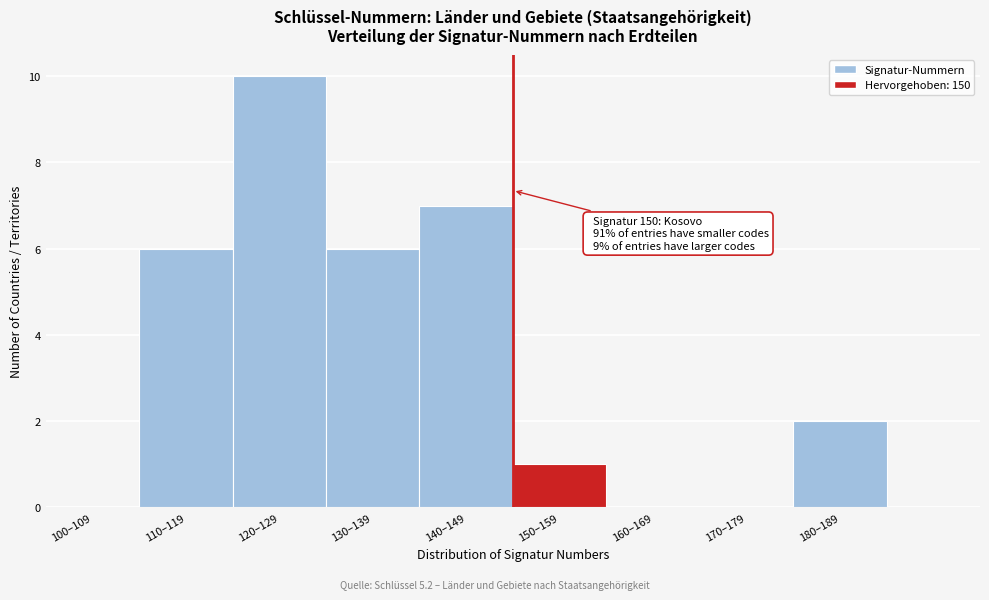

What is the change in value from 130–139 to 140–149?

+1